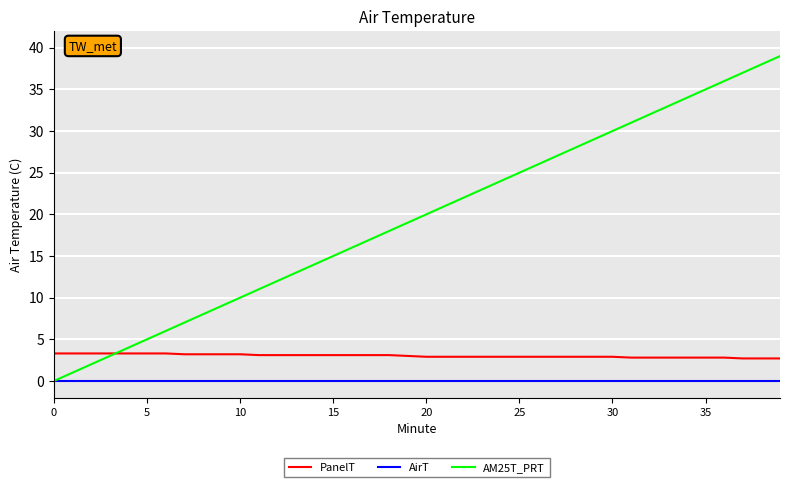

What are all the series names shown in the legend?

PanelT, AirT, AM25T_PRT